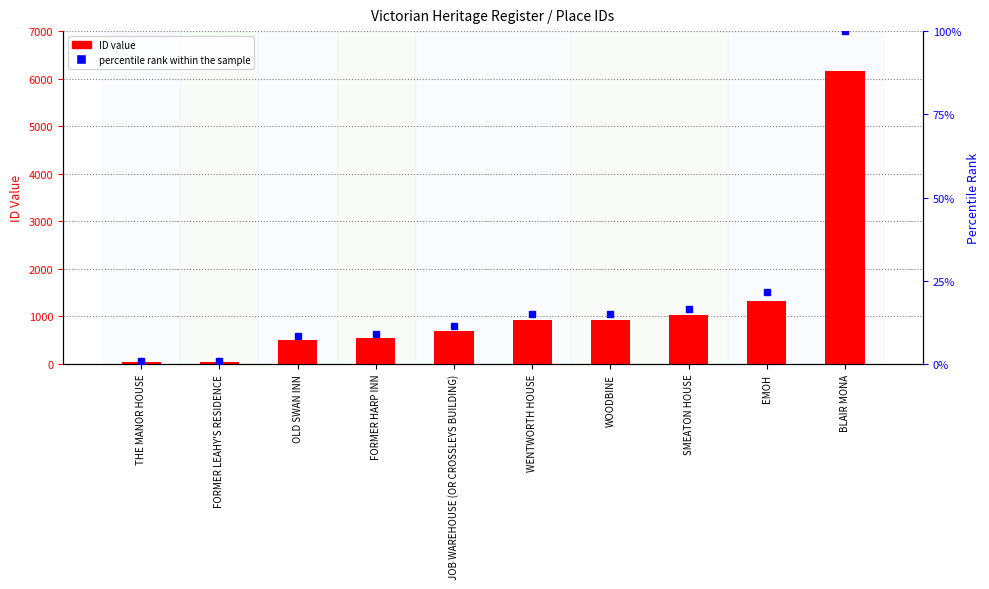

Which series has the widest spread of values?

ID (count)